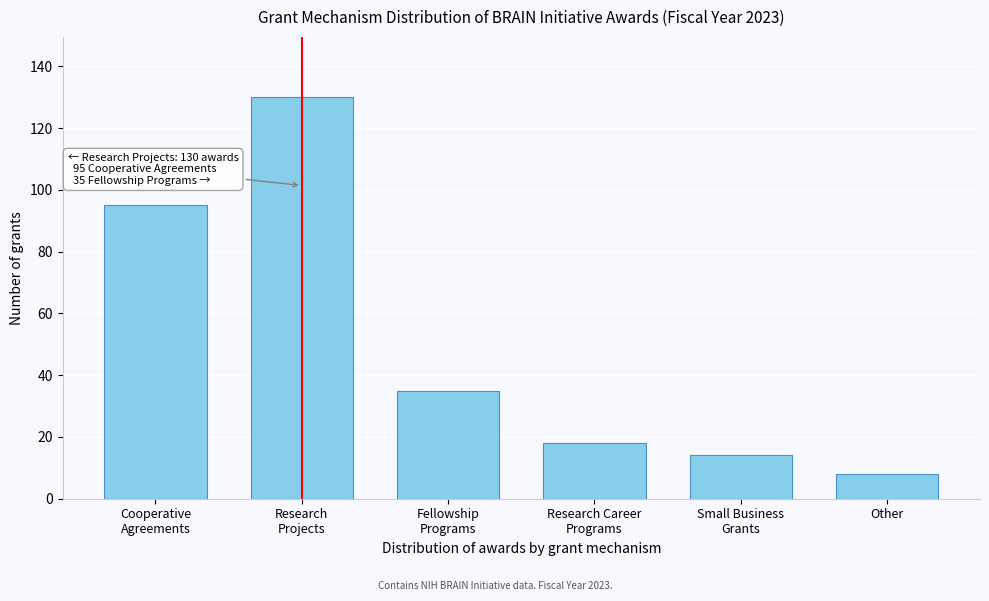

Reading left to right, list all the values displayed in this chart.

95	130	35	18	14	8